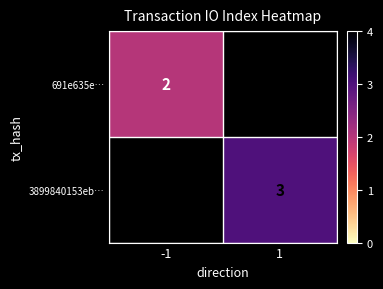

What is the greatest value displayed?

3.0